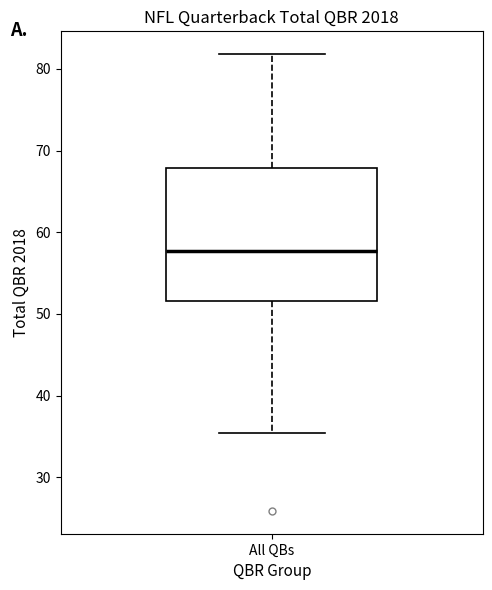

Where does the lower whisker of the box for All QBs end on the y-axis? The values are not printed on the chart, so give them approximately, as read against the axis.

35